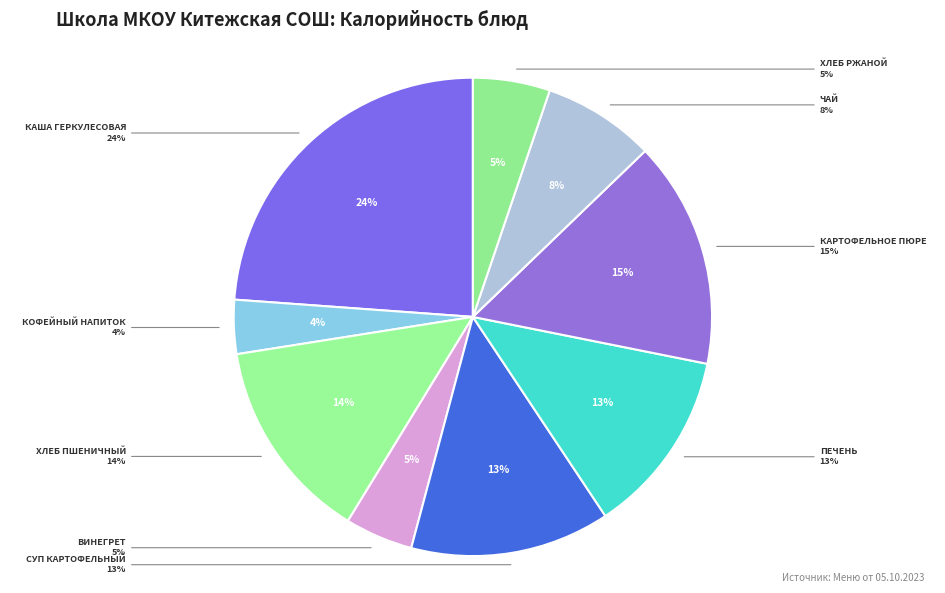

Does чай represent more than half of the total?

No